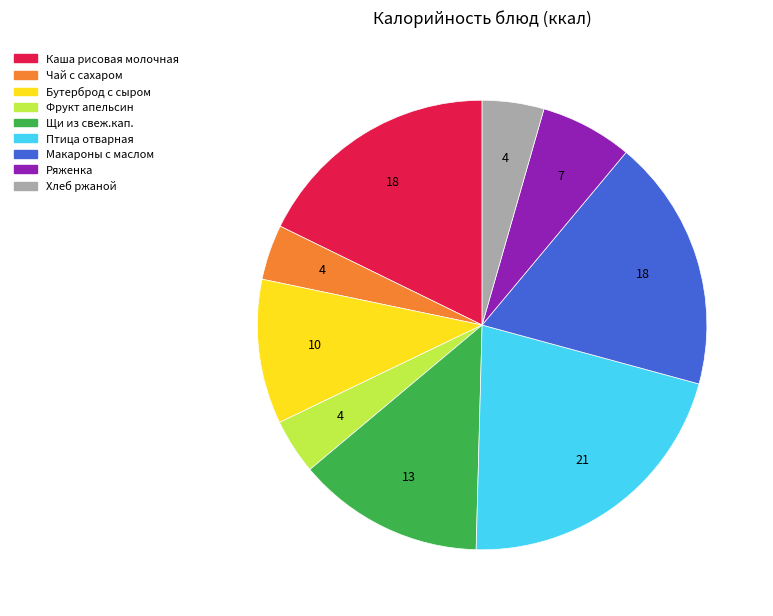

What is the largest slice in the pie chart?

Птица отварная